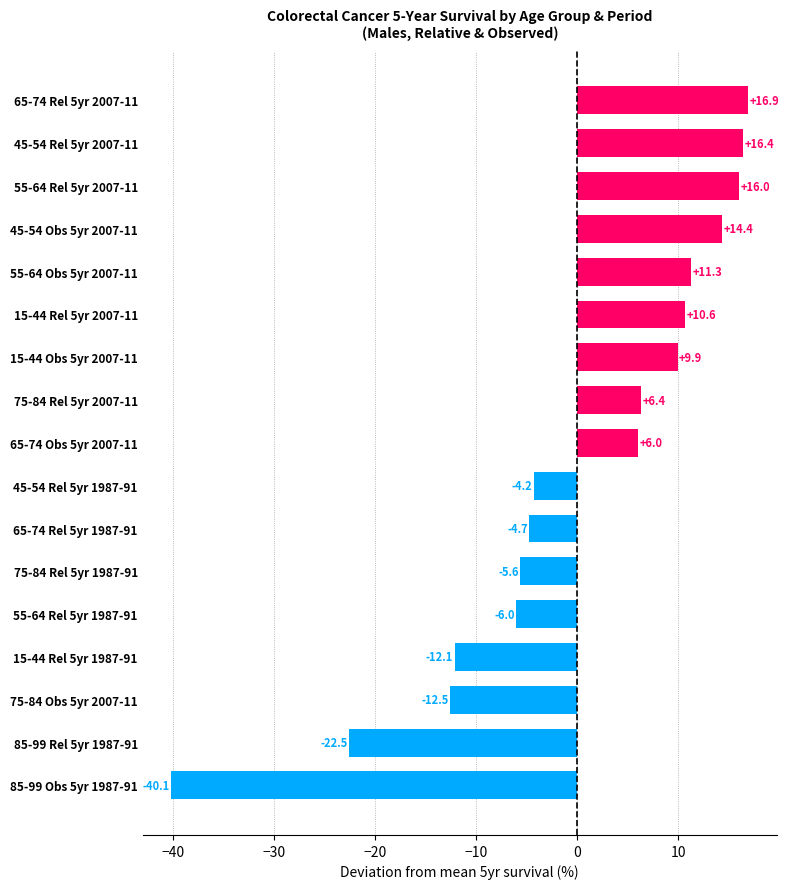

What is the greatest value displayed?

16.9